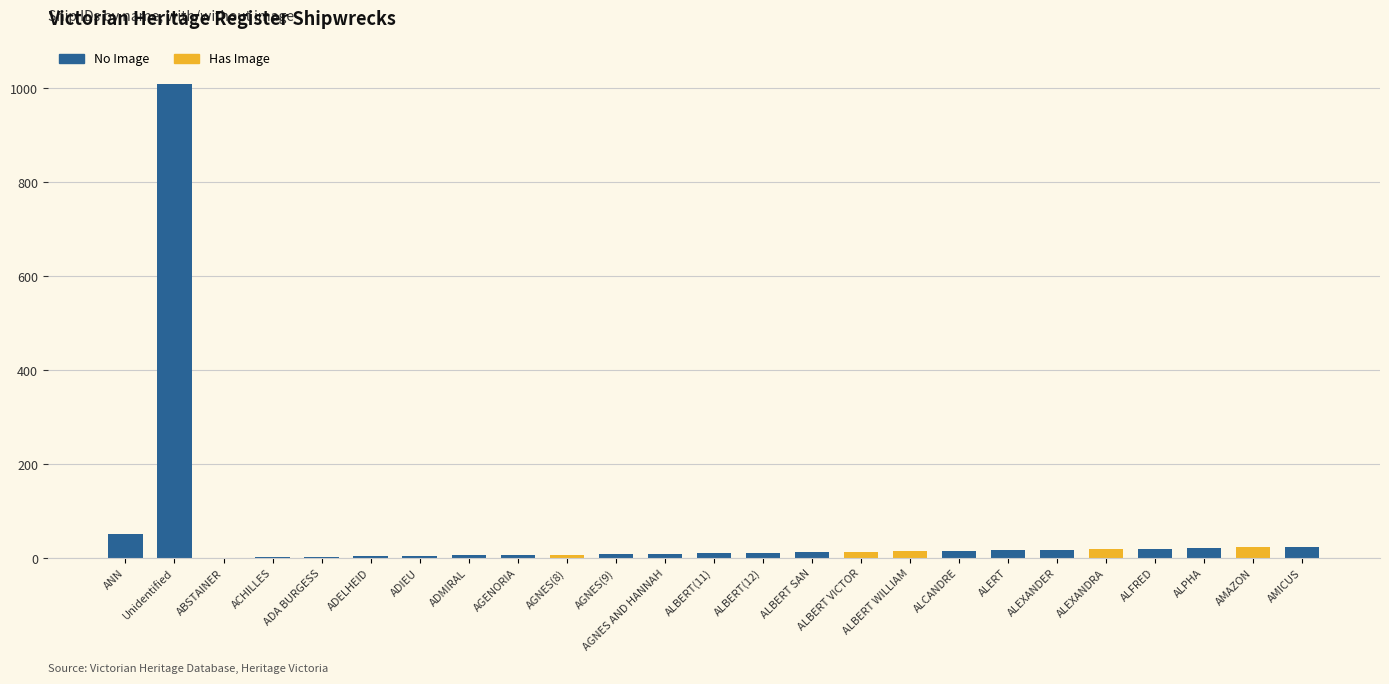

What is the value of the No Image bar at the 20th from the left?

18